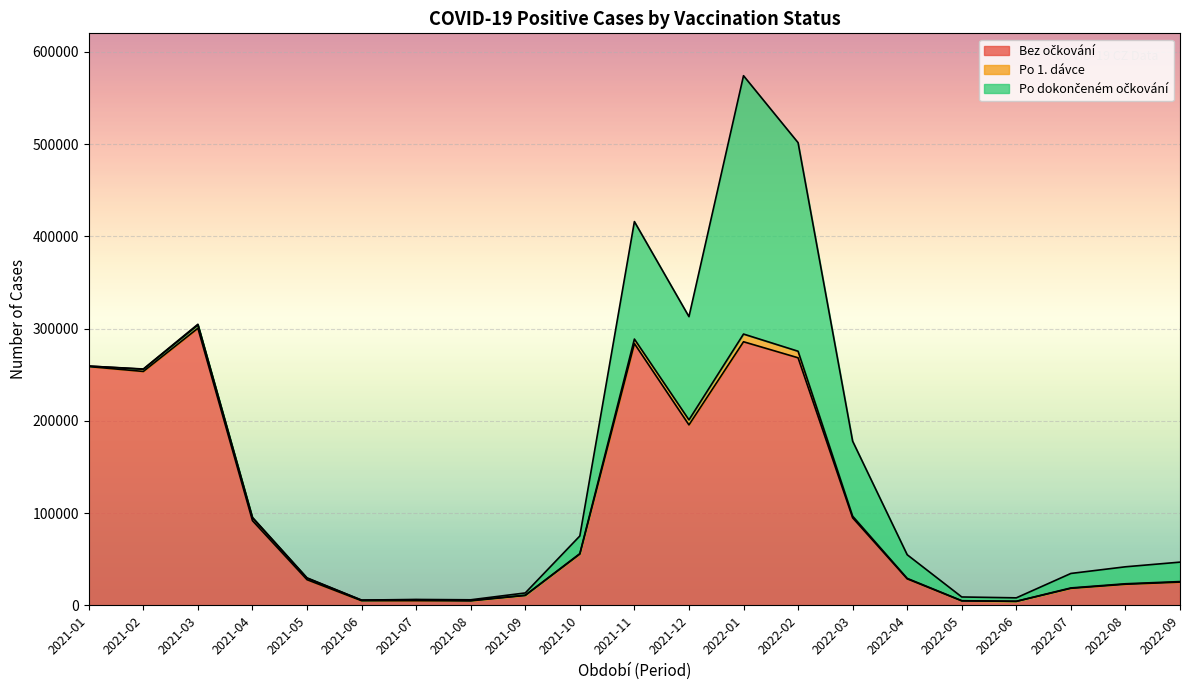

At how many categories does at least one series exceed 154753?

7